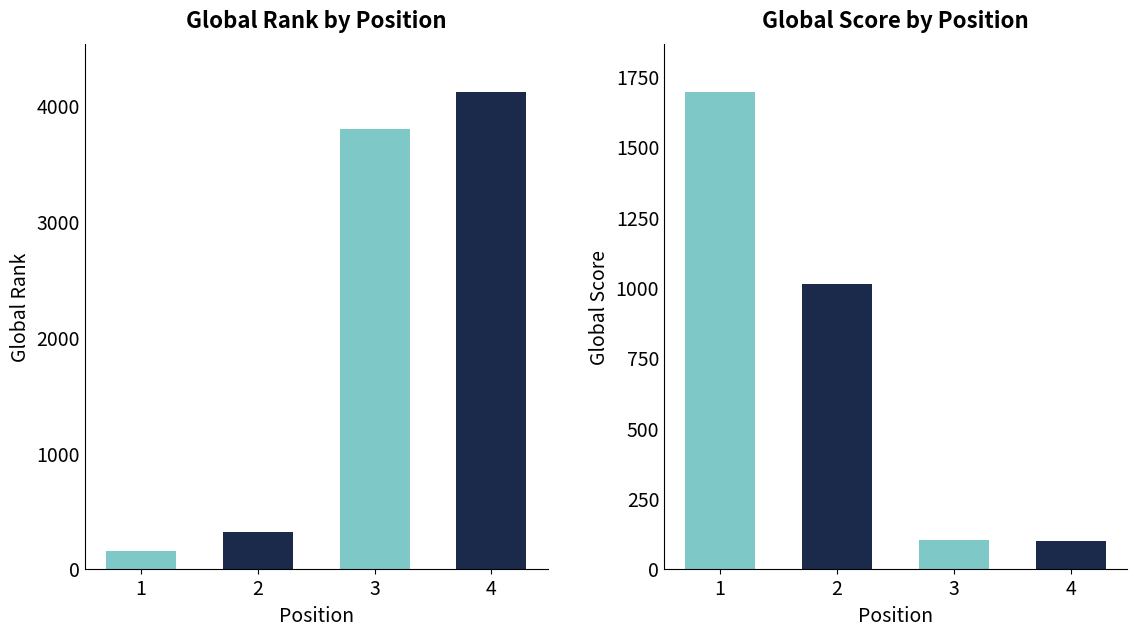

What is the difference between the maximum and minimum values in the Global Rank series?

3968